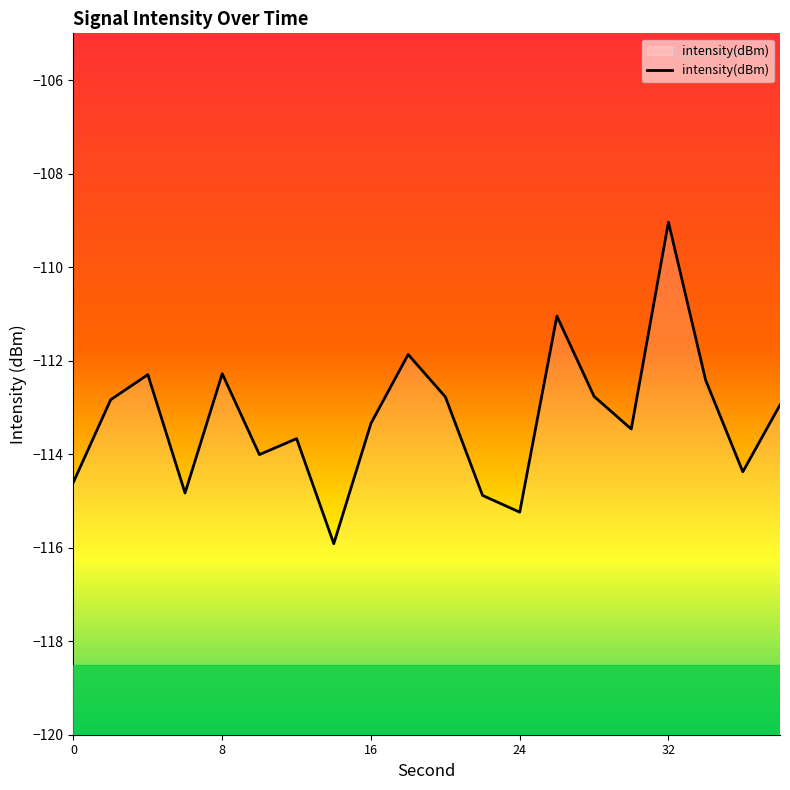

What is the maximum value shown in the chart?

-109.0